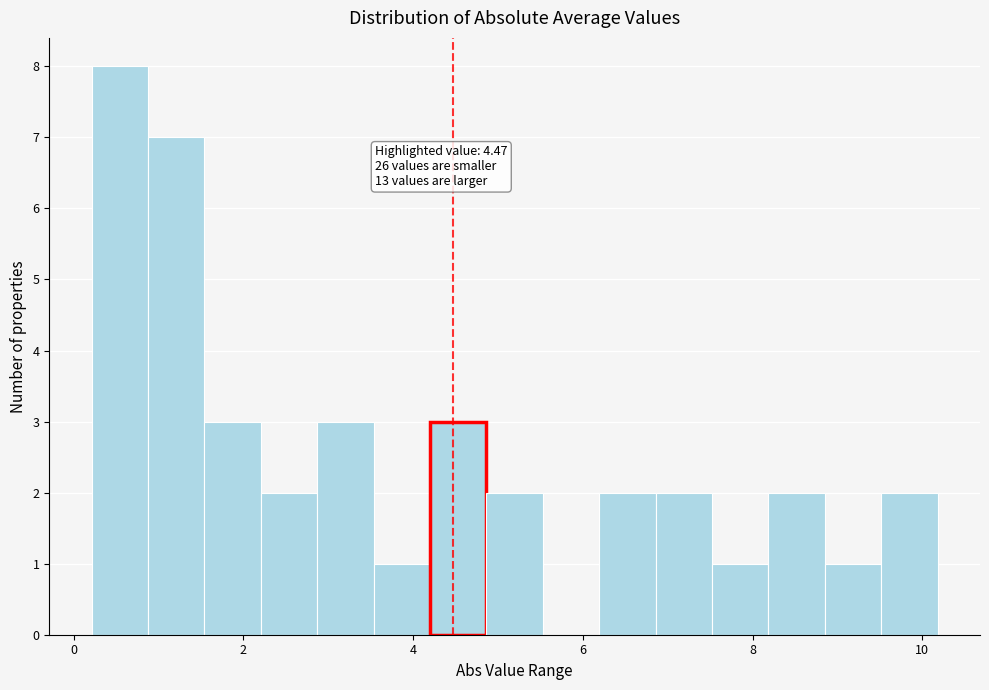

Read against the x-axis, roughly where is the centre of the tallest bar?

0.6